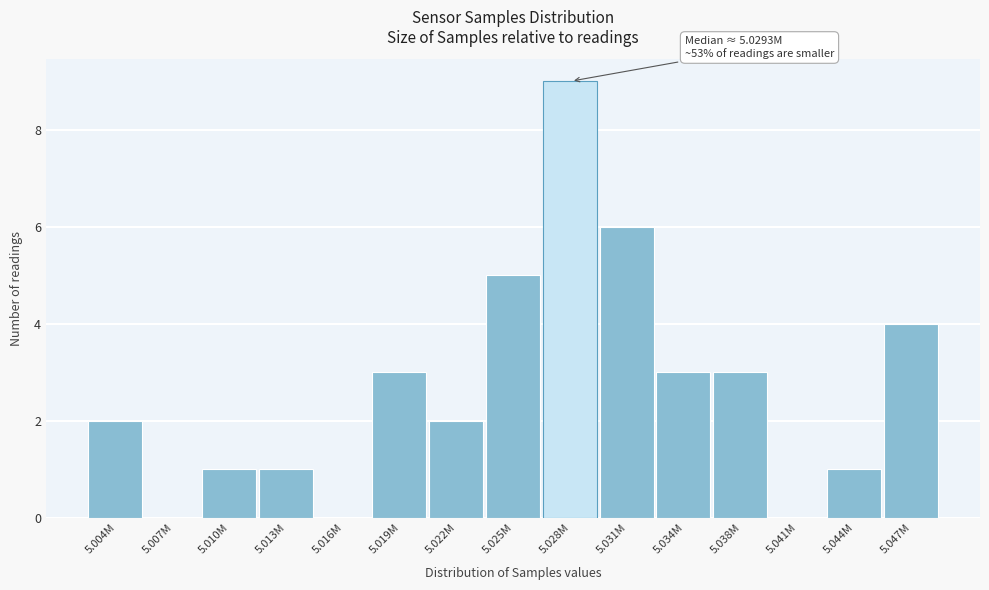

Reading left to right, list all the values displayed in this chart.

5.004M=2	5.007M=0	5.010M=1	5.013M=1	5.016M=0	5.019M=3	5.022M=2	5.025M=5	5.028M=9	5.031M=6	5.034M=3	5.038M=3	5.041M=0	5.044M=1	5.047M=4